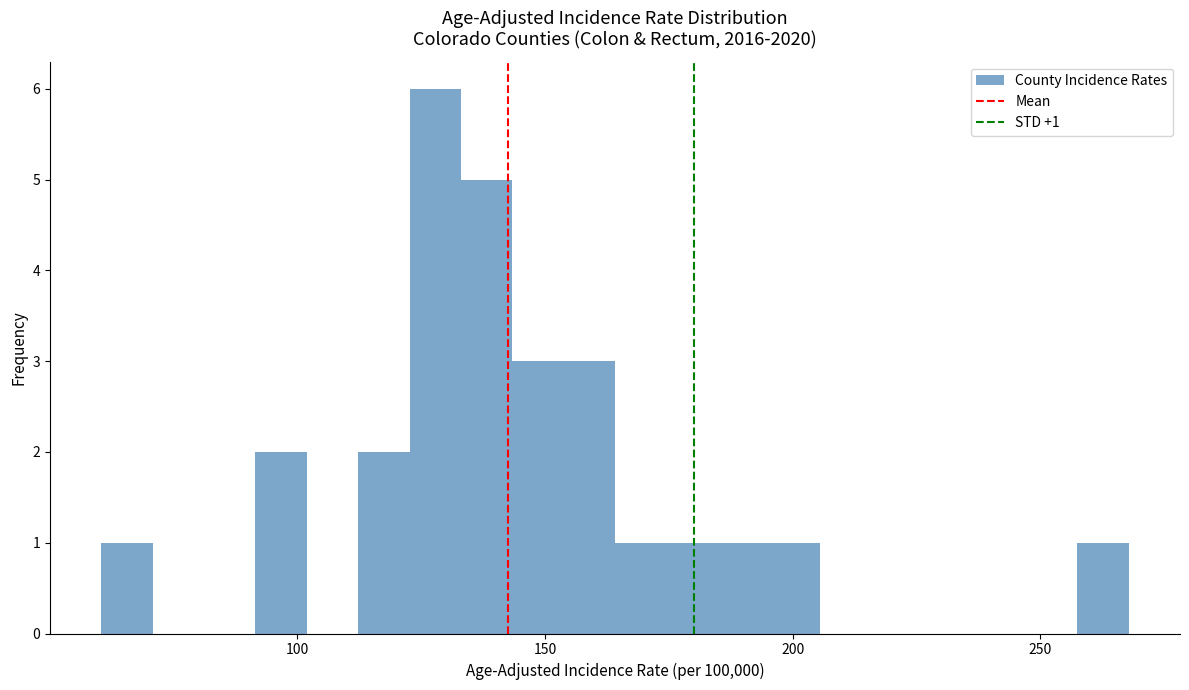

Around what value on the x-axis is the tallest bar? Give the approximate position of its centre, as read against the axis.

130